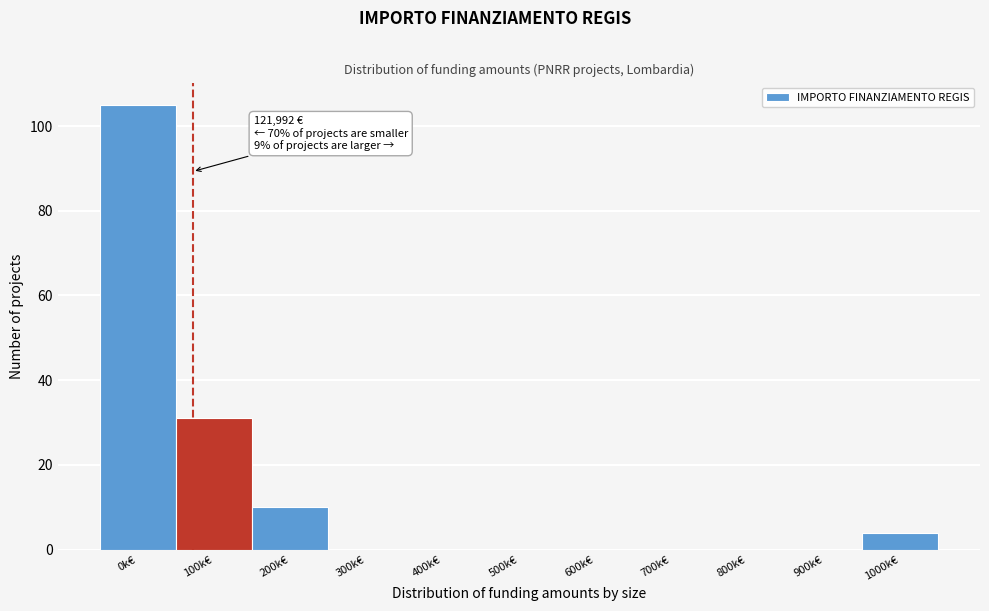

Reading right to left, extract all data points from this chart.

1000k€=4	900k€=0	800k€=0	700k€=0	600k€=0	500k€=0	400k€=0	300k€=0	200k€=10	100k€=31	0k€=105